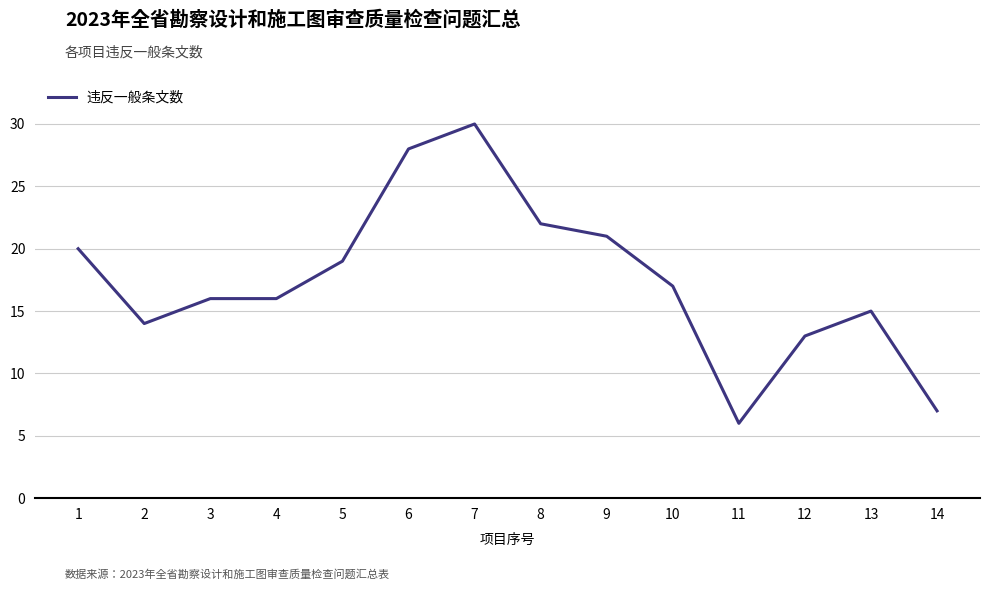

What is the approximate value at 12?

13